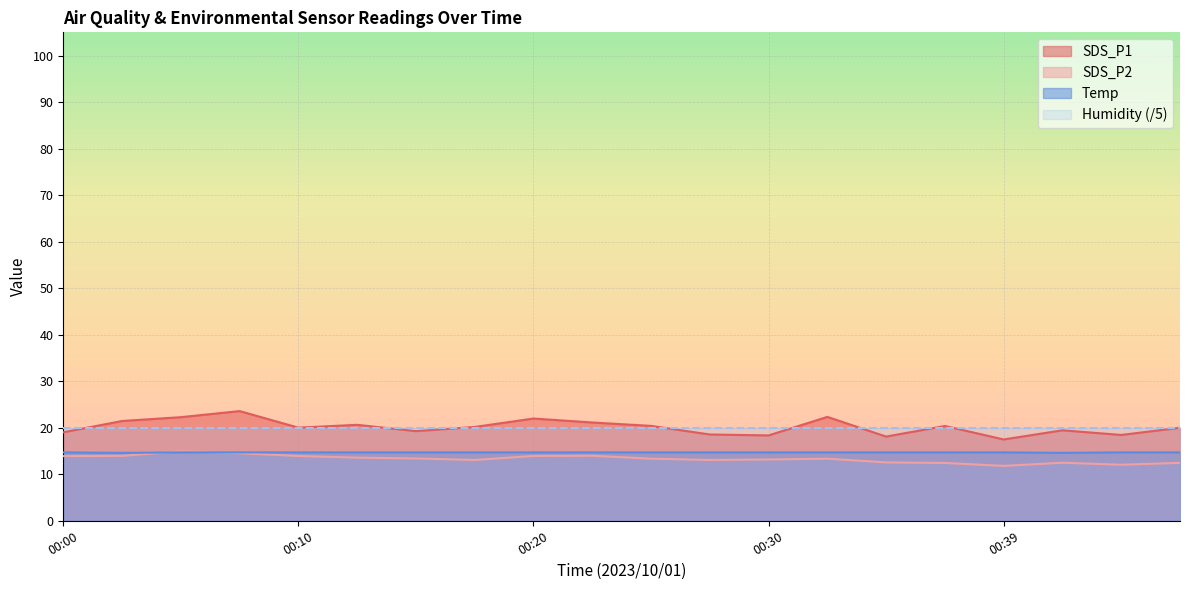

Which series has the largest total across all categories?

SDS_P1